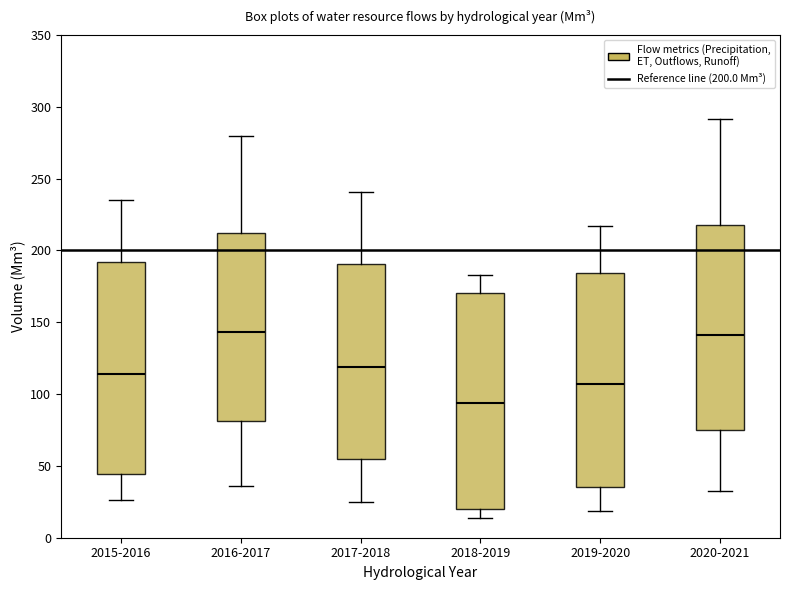

Reading left to right, transcribe this box plot: for each box, give where its median line is, the range the box spans, and where its two whiskers end, as read against the y-axis. The values are not printed on the chart, so give them approximately, as read against the axis.

2015-2016: median 115, box 45 to 190, whiskers 25 to 235
2016-2017: median 145, box 80 to 210, whiskers 35 to 280
2017-2018: median 120, box 55 to 190, whiskers 25 to 240
2018-2019: median 95, box 20 to 170, whiskers 15 to 185
2019-2020: median 105, box 35 to 185, whiskers 20 to 215
2020-2021: median 140, box 75 to 215, whiskers 30 to 290